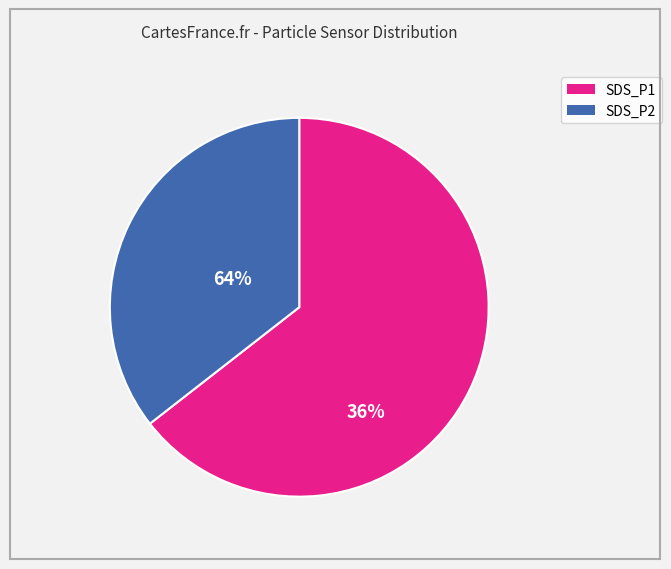

Which slice is the smallest?

SDS_P2